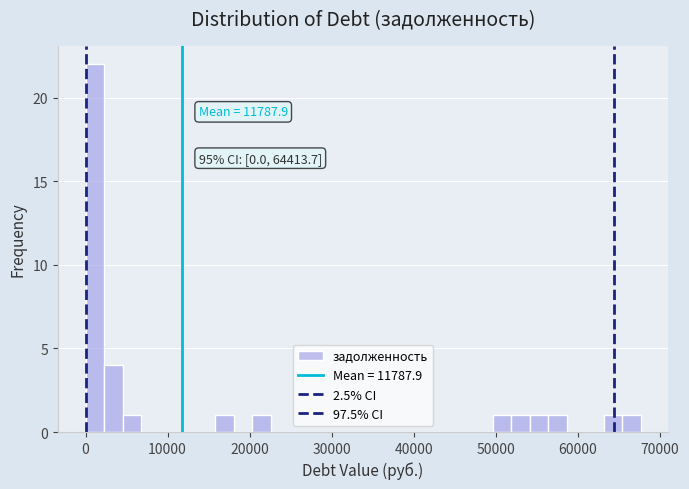

Read against the x-axis, roughly where is the centre of the tallest bar?

1000